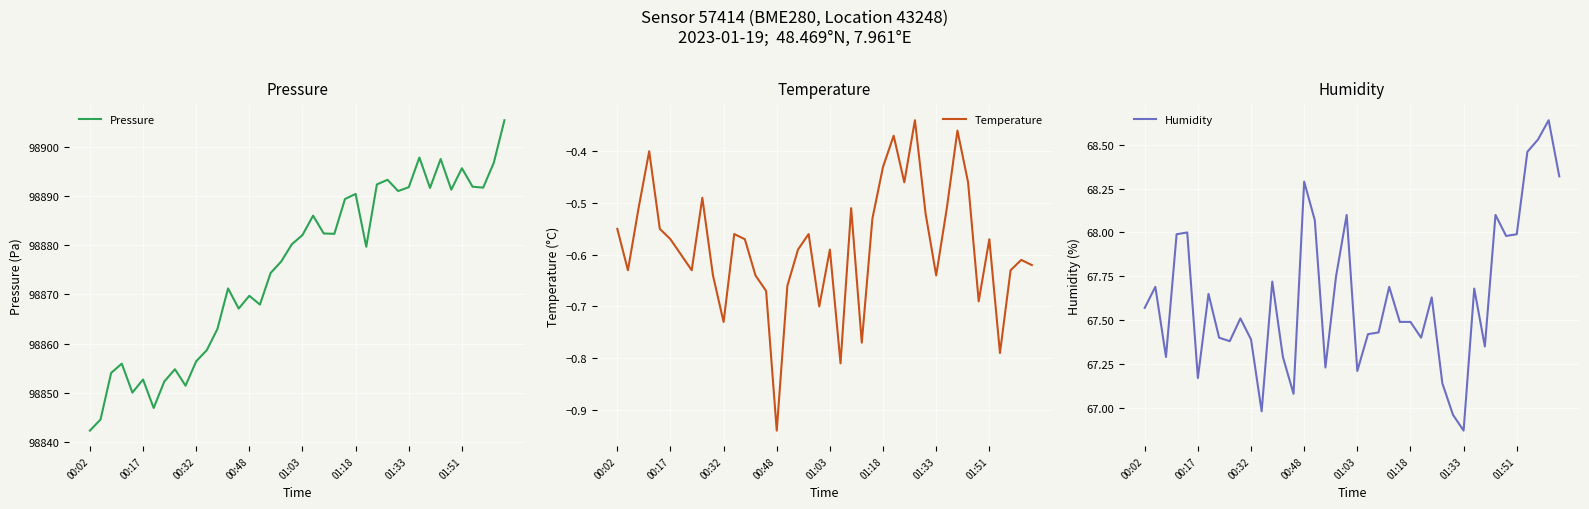

List the series in order of their peak value, lowest first.

Temperature, Humidity, Pressure